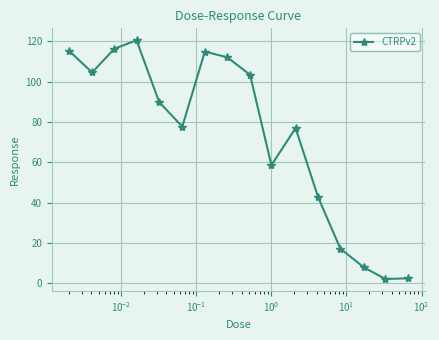

What is the maximum value shown in the chart?

120.6